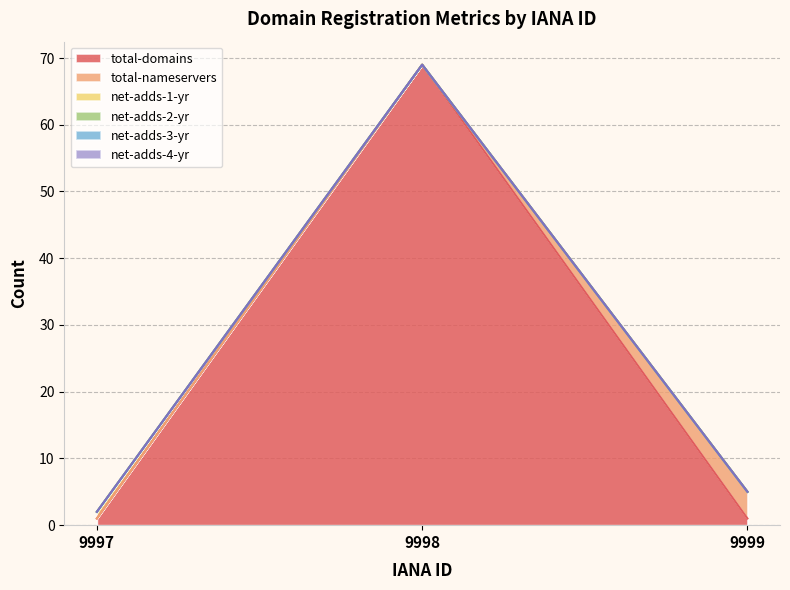

How many values in the net-adds-1-yr series exceed 0?

1